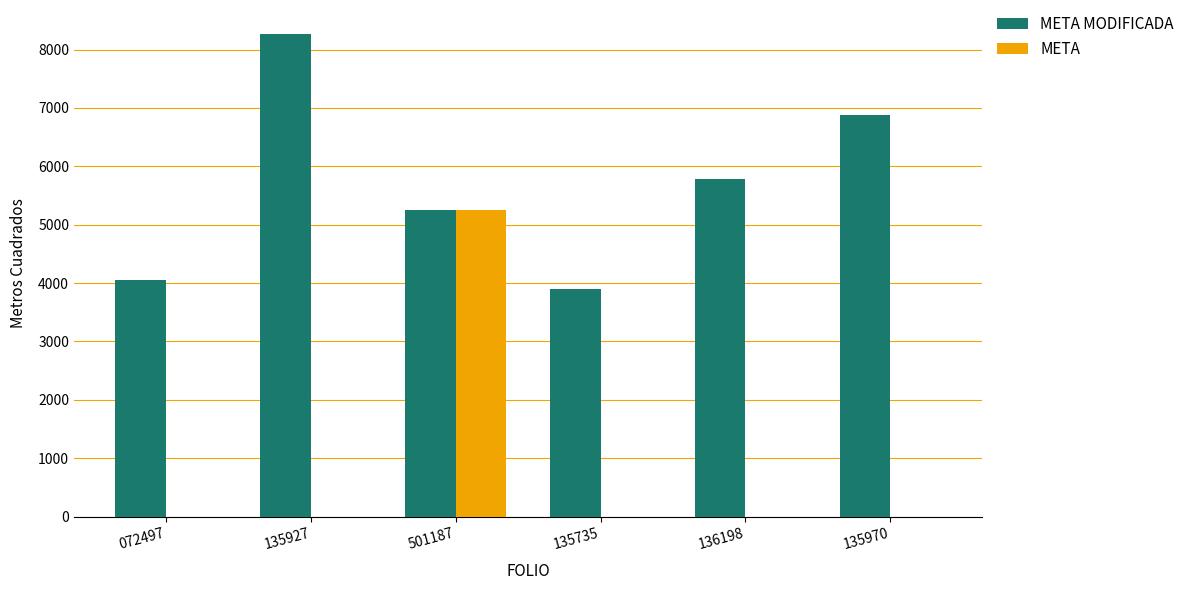

Is it true that META MODIFICADA equals 2055.0 at 135970?

False